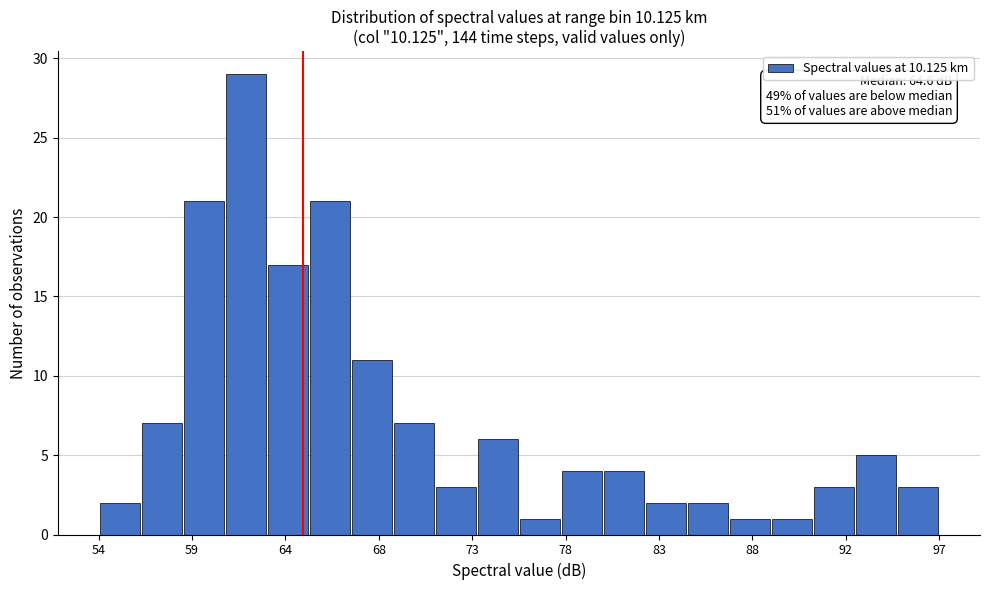

Which range on the x-axis has the tallest bar?

60.5 to 62.5